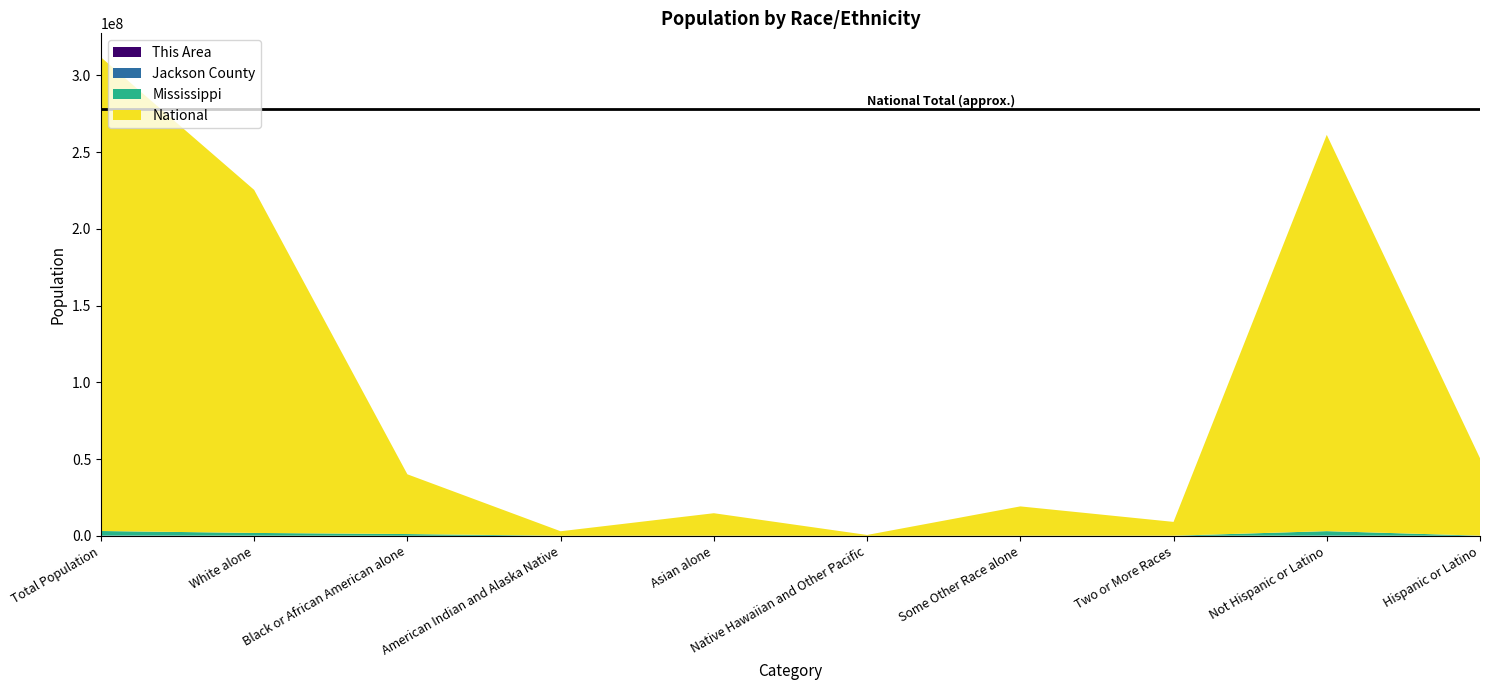

Reading right to left, list all the values displayed in this chart.

This Area: 316	7414	235	96	9	746	28	1039	5577	7730
Jackson County: 6378	133290	2622	2610	79	3023	565	30034	100735	139668
Mississippi: 81481	2885816	34107	38162	1187	25742	15030	1098385	1754684	2967297
National: 50477594	258267944	9009073	19107368	540013	14674252	2932248	38929319	223553265	308745538